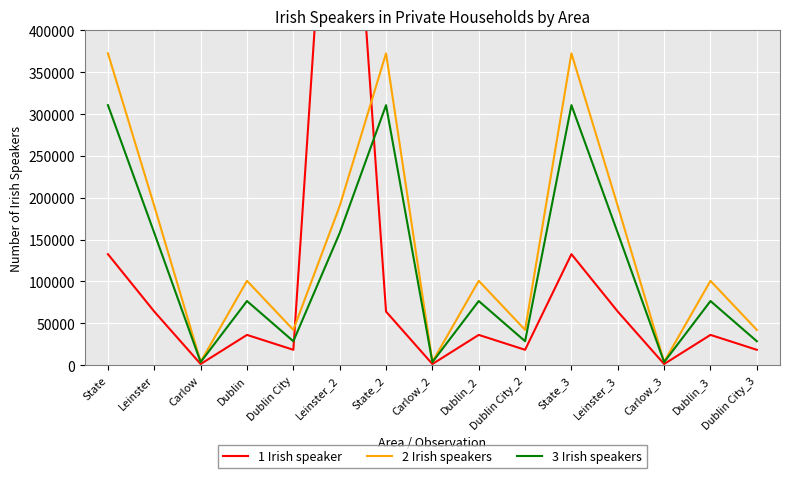

True or false: 2 Irish speakers has a value of 3929 at Carlow.

True